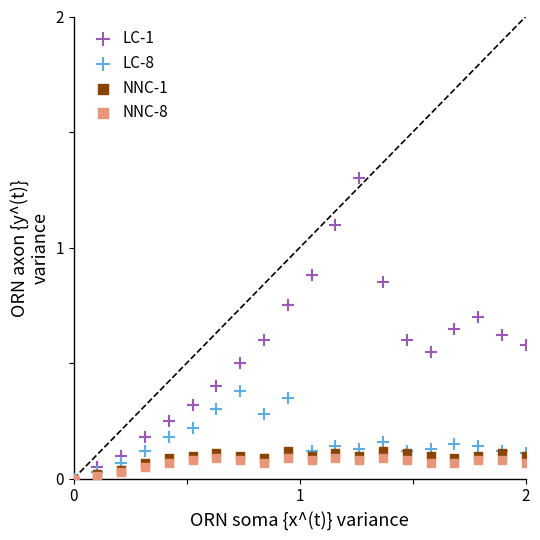

Which series reaches the maximum Y coordinate?

LC-1